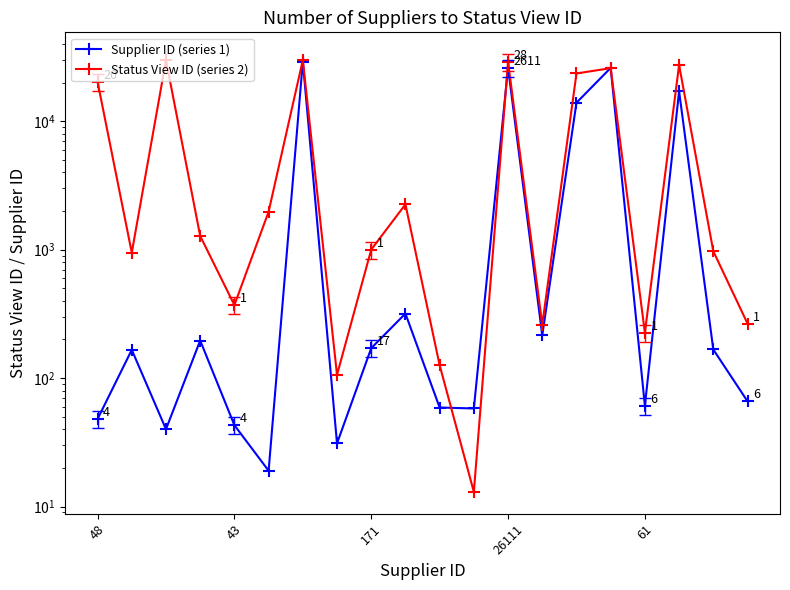

In Supplier ID (series 1), how many points are higher than both neighbors (excluding endpoints)?

7